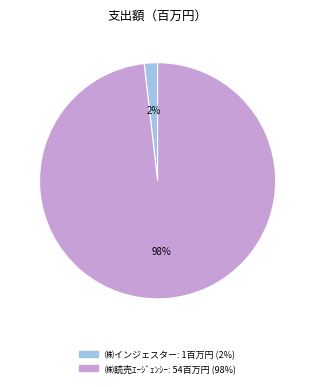

The ㈱読売ｴｰｼﾞｪﾝｼｰ slice represents 93% of the pie. True or false?

False